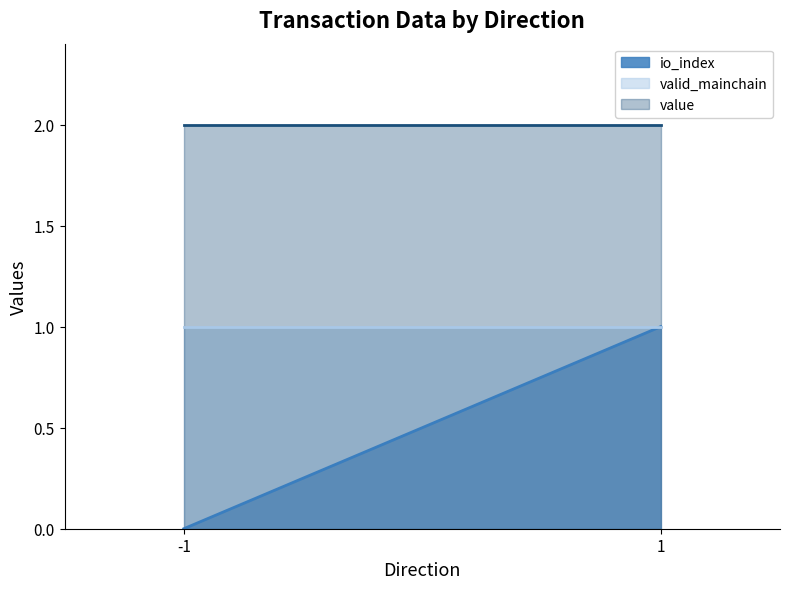

True or false: value and io_index cross at least once.

False